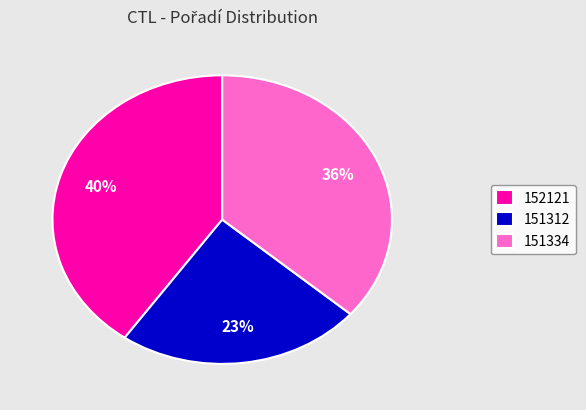

Approximately how many times larger is the value at 151312 compared to 151334?

0.6